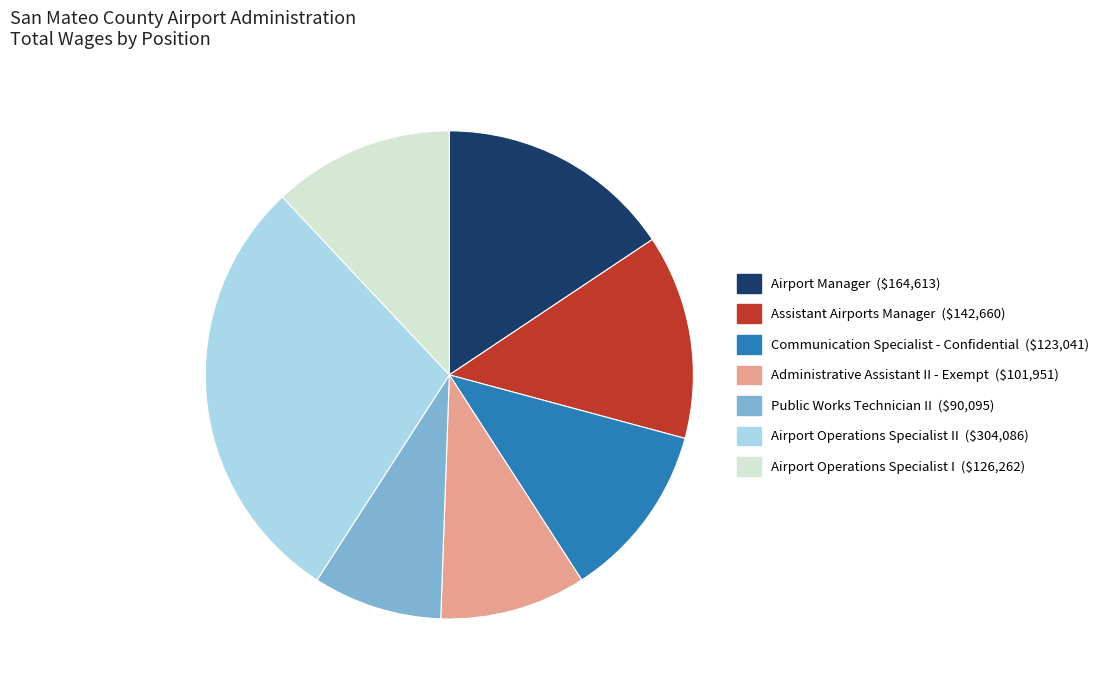

Does any single category account for the majority?

No